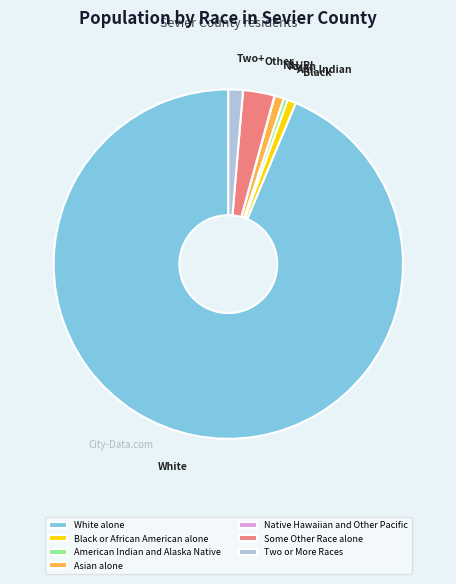

Is there any slice that represents more than half of the pie?

Yes